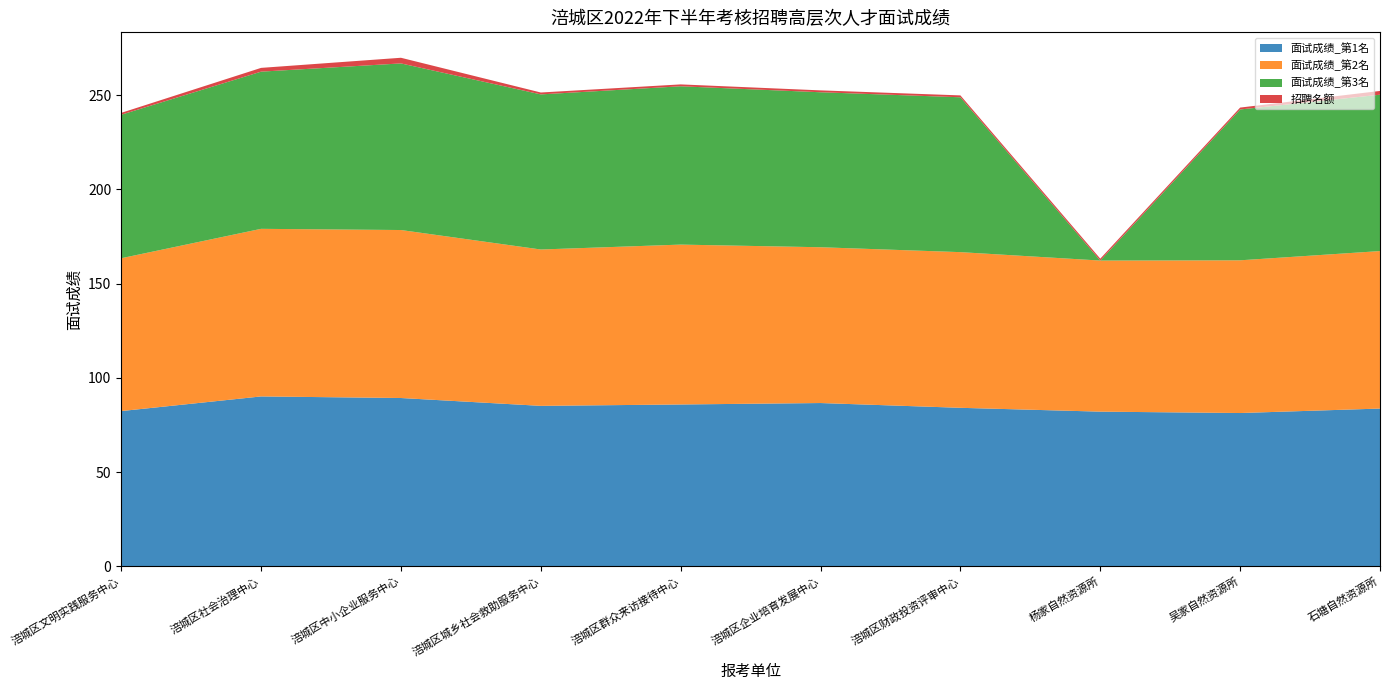

Reading right to left, extract all data points from this chart.

面试成绩_第1名: 83.7	81.4	82.1	84.1	86.7	85.9	85.2	89.3	90.2	82.4
面试成绩_第2名: 83.6	81.0	80.2	82.6	82.7	84.8	83.0	89.1	88.9	81.1
面试成绩_第3名: 83.0	80.0	0.0	82.2	82.2	84.0	82.3	88.4	83.4	76.1
招聘名额: 2.0	1.0	1.0	1.0	1.0	1.0	1.0	3.0	2.0	1.0